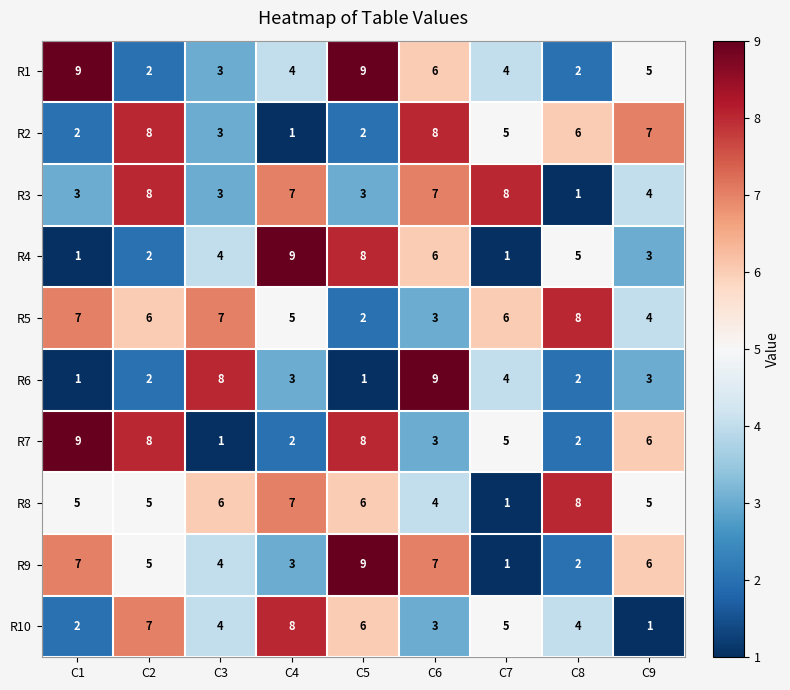

What is the smallest value displayed?

1